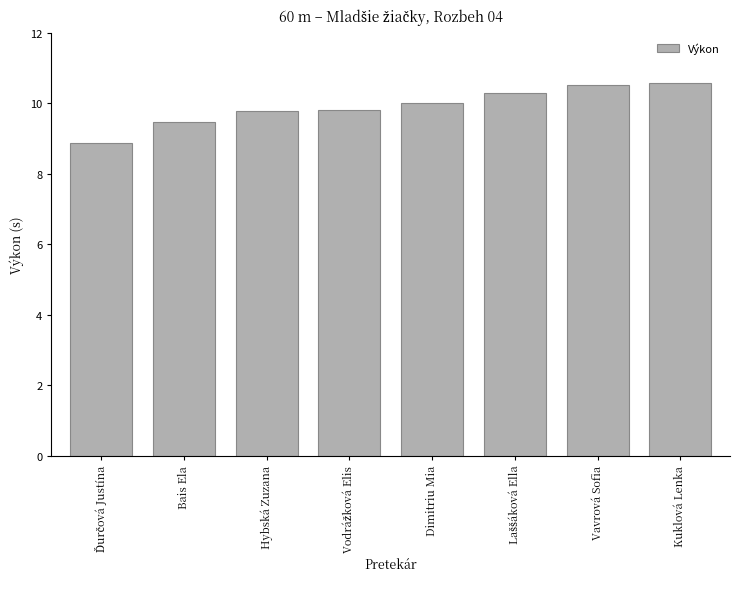

True or false: the data shows 18.6 at Vavrová Sofia.

False